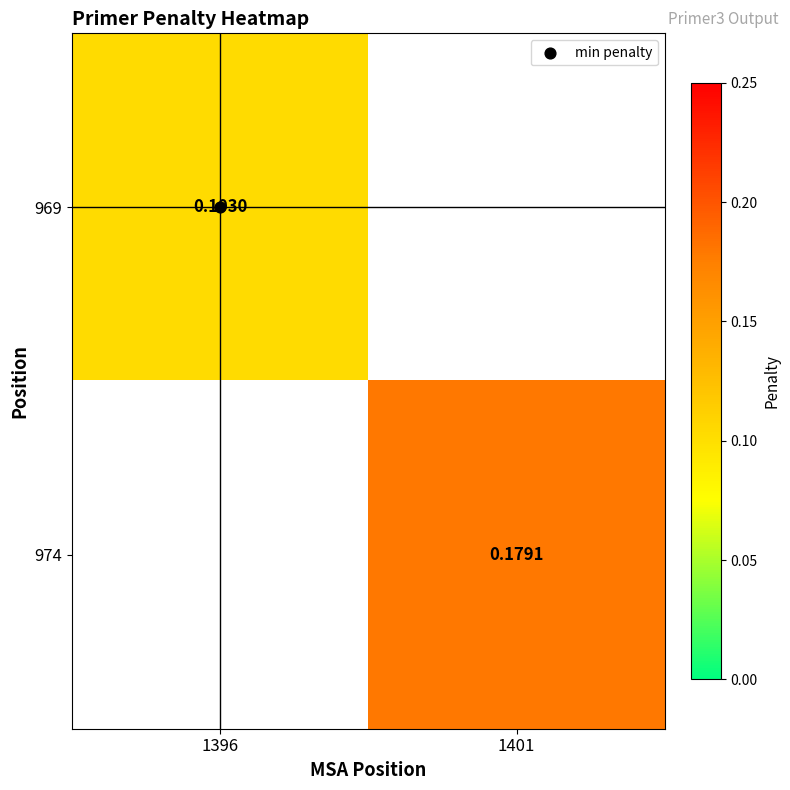

At which label does 969 reach its minimum?

1396